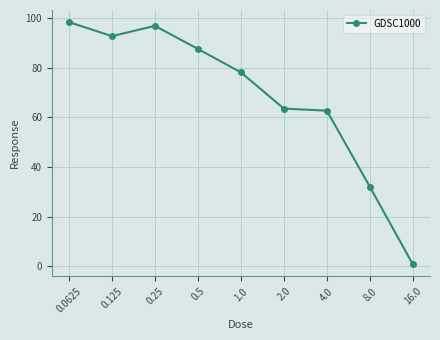

What is the ratio of the value at 0.0625 to the value at 8.0?

3.1